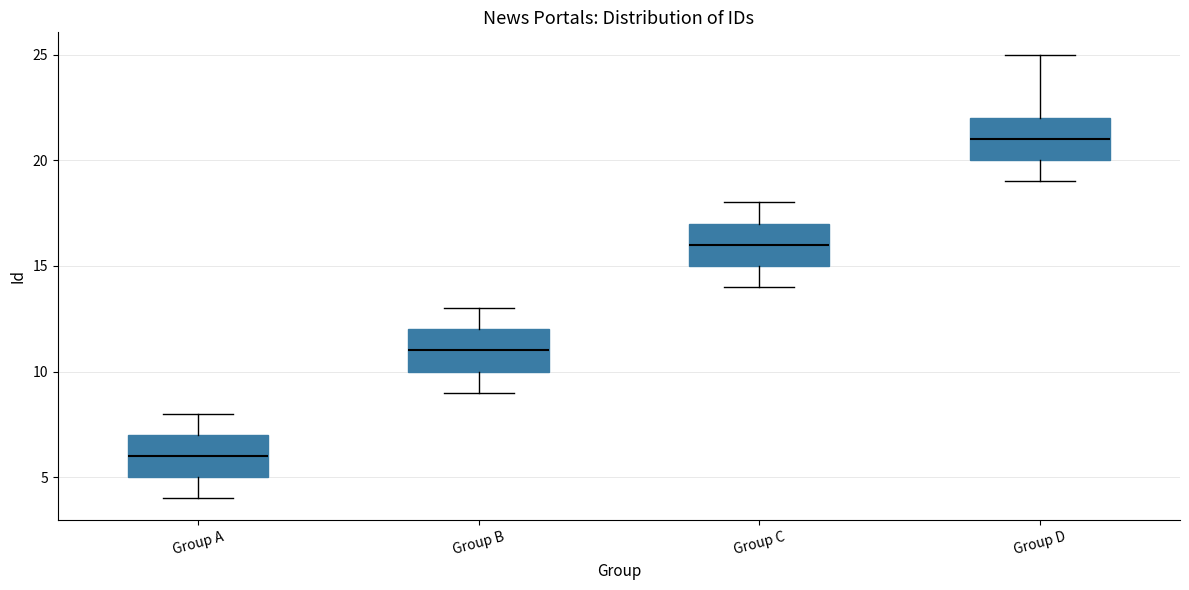

Which box's median line is the lowest?

Group A